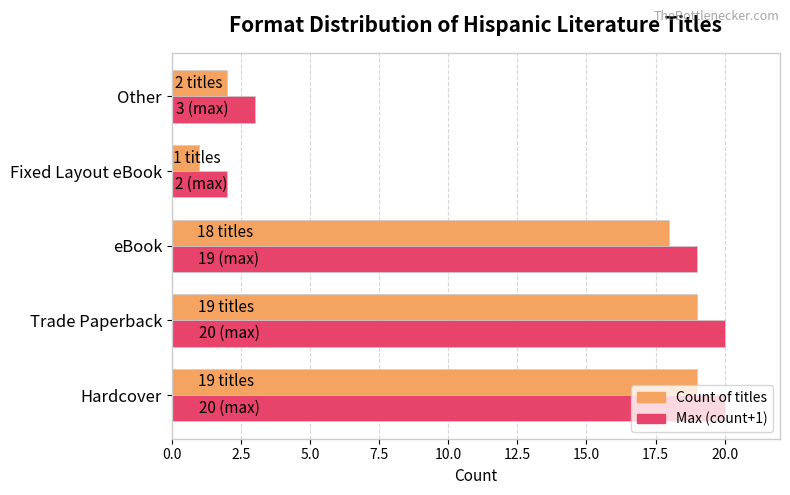

What is the total value across all series at Fixed Layout eBook?

3